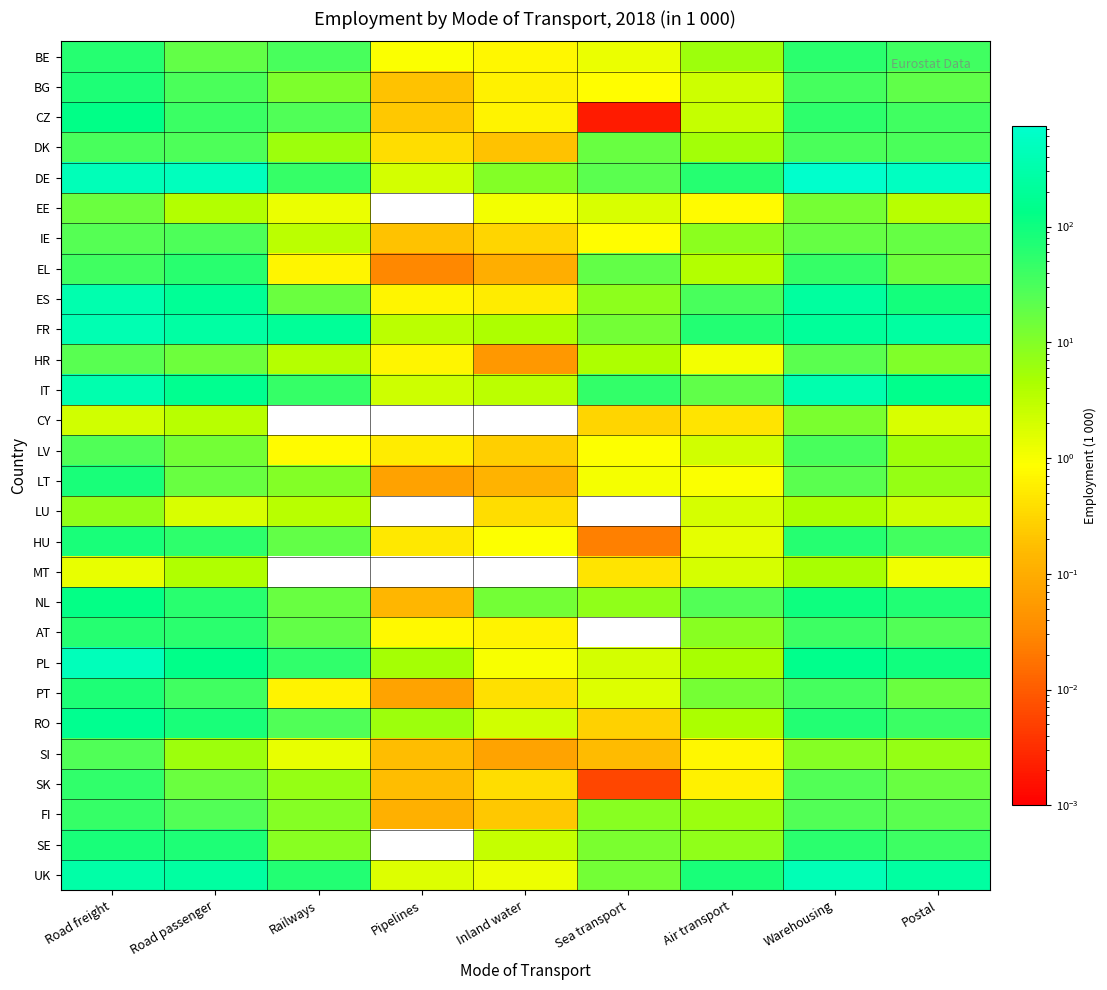

Count the number of data series in this chart.

28